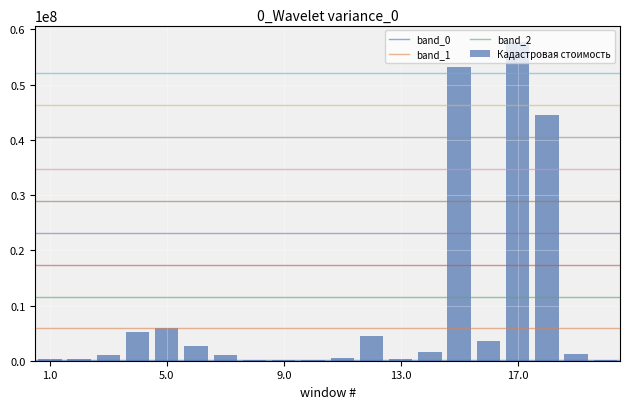

What is the sum of all values?

184108966.5